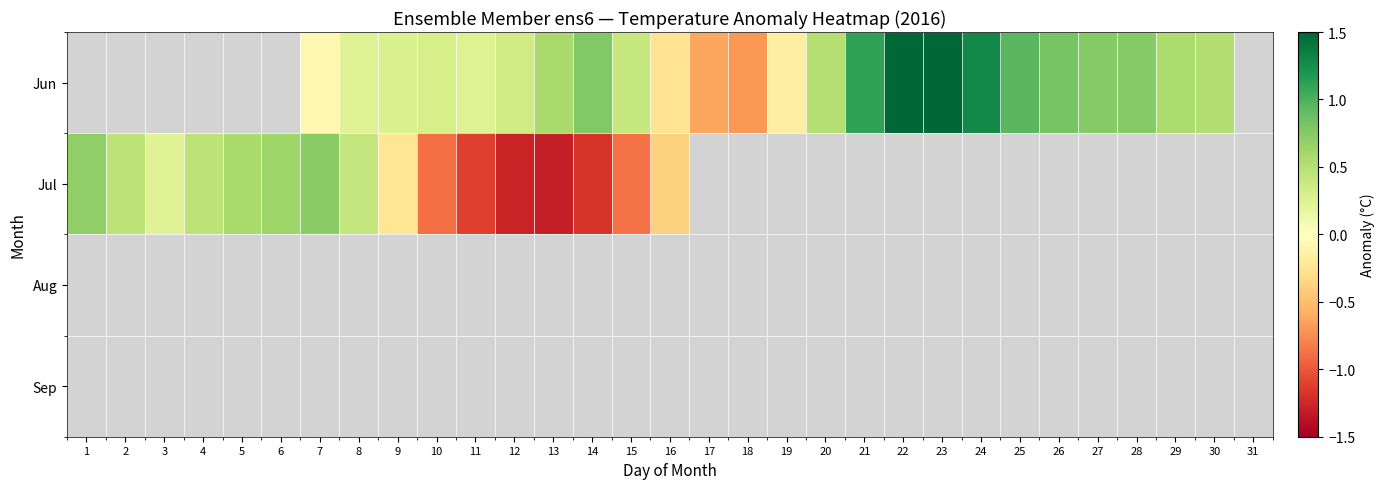

What is the minimum value for Jul?

-1.3